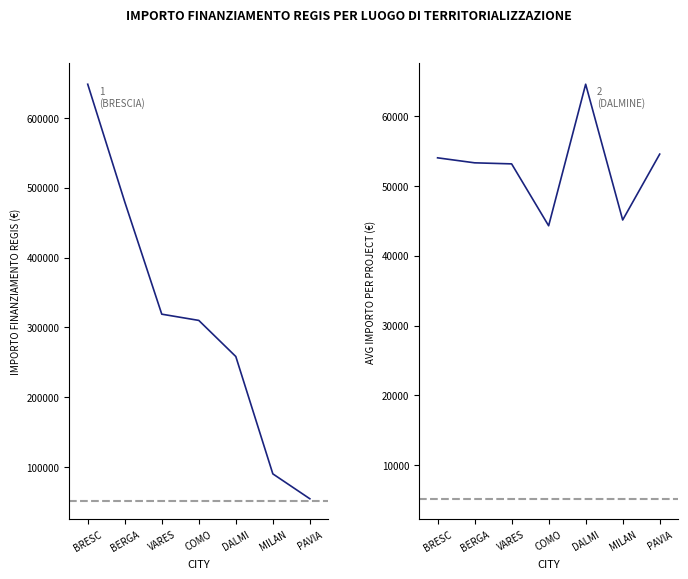

At which label does Total Funding reach its peak?

BRESC